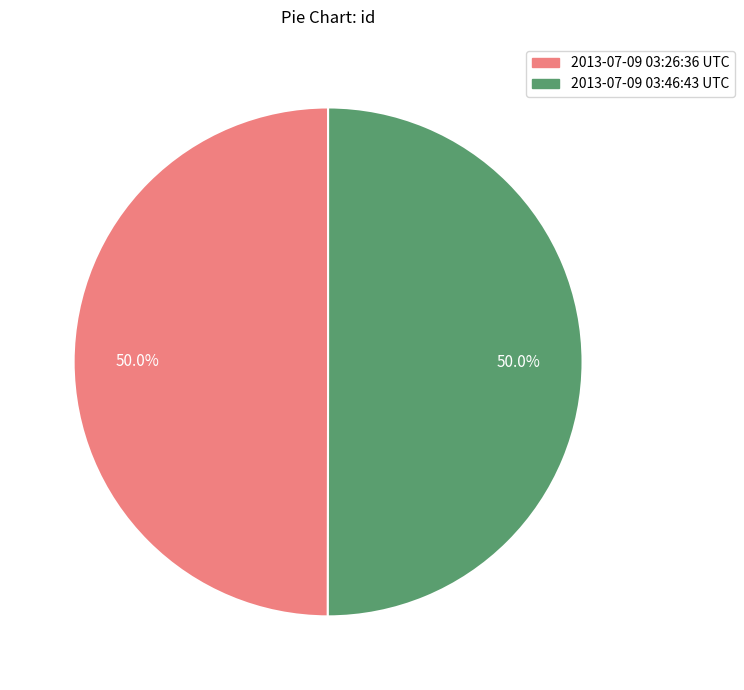

What is the ratio of the value at 2013-07-09 03:26:36 UTC to the value at 2013-07-09 03:46:43 UTC?

1.0